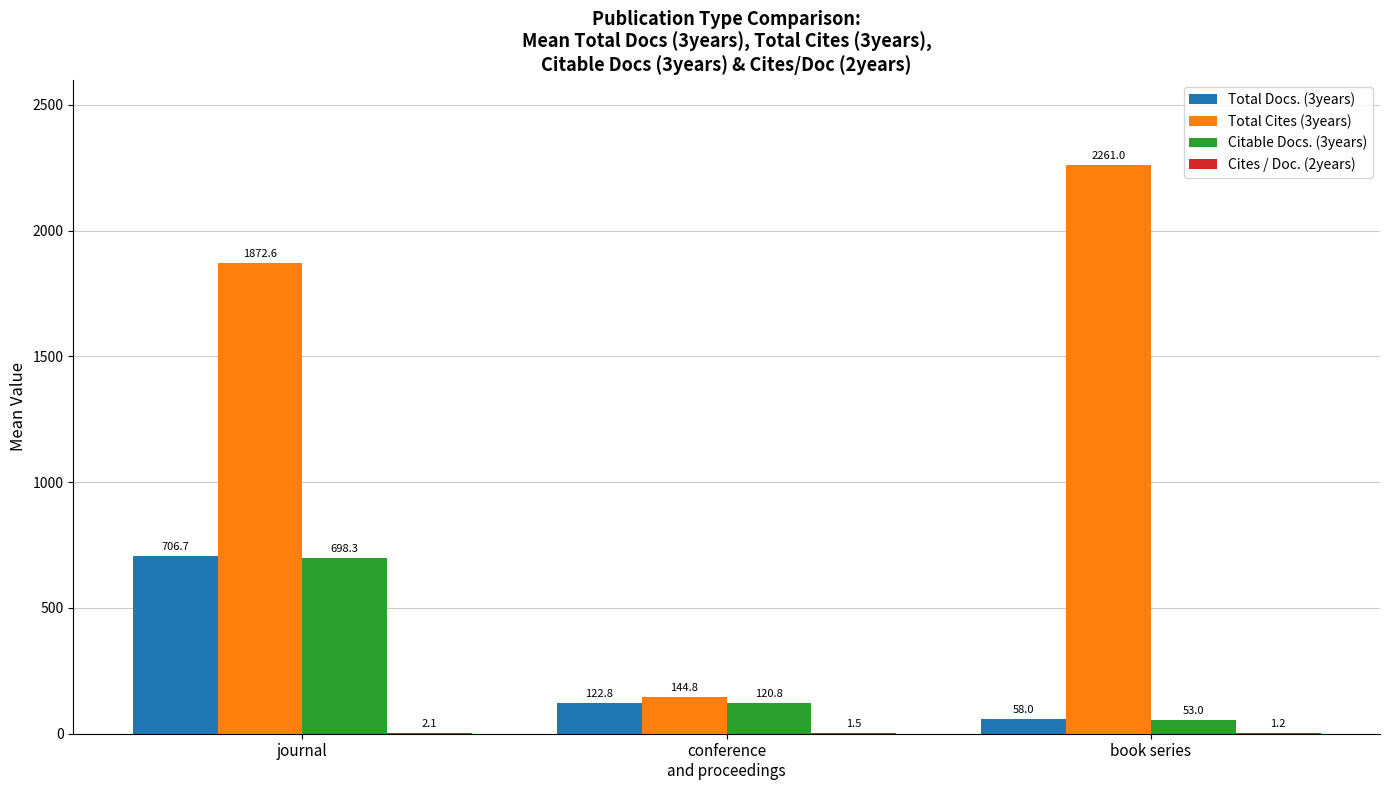

At which label does Total Cites (3years) first exceed 1872?

journal